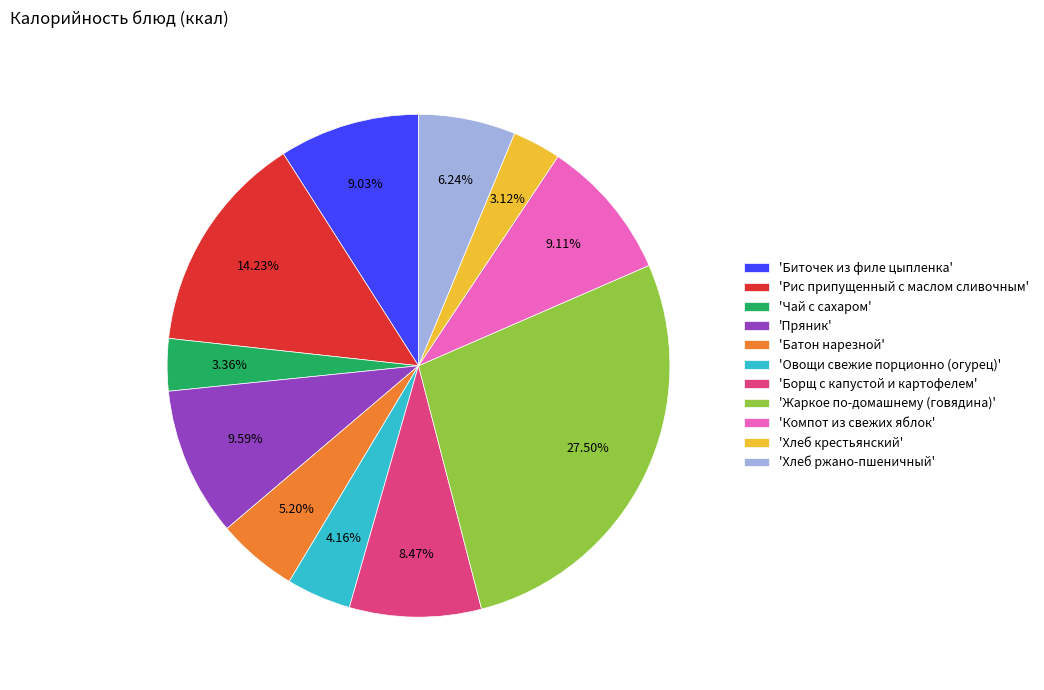

Does any single category account for the majority?

No